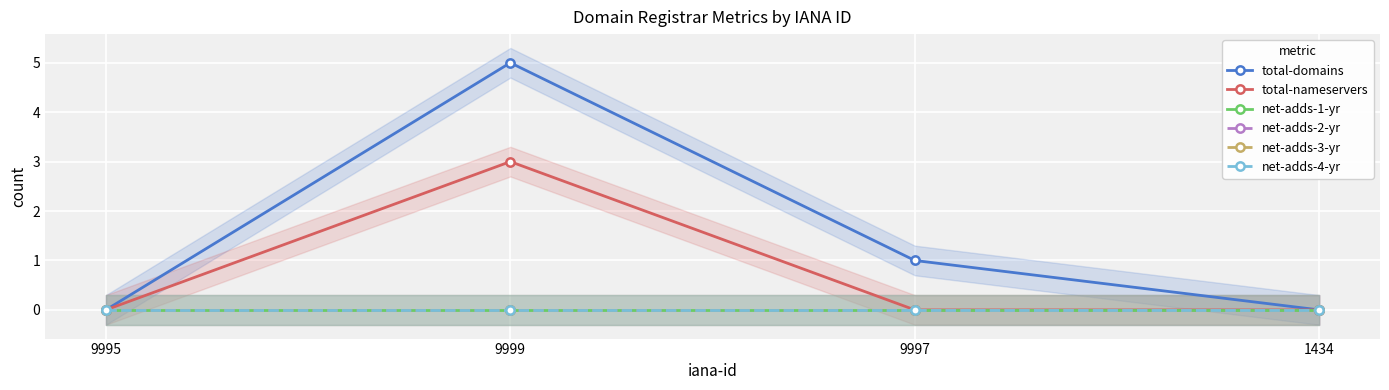

Is the value of total-nameservers at 9999 greater than the value of net-adds-2-yr at 9999?

Yes